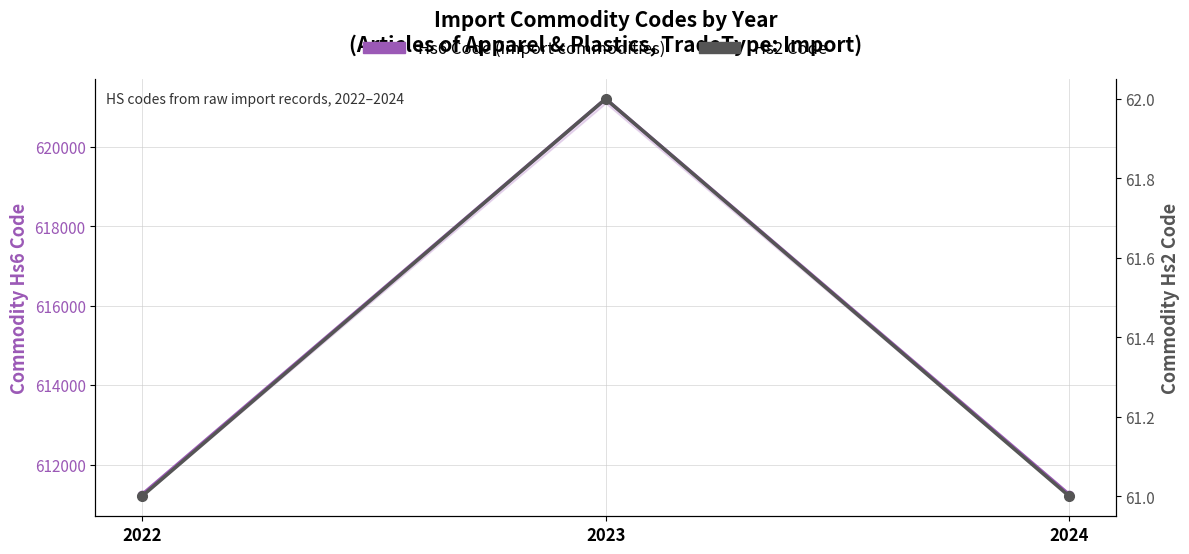

Which has a higher value, 2024 or 2022?

2024